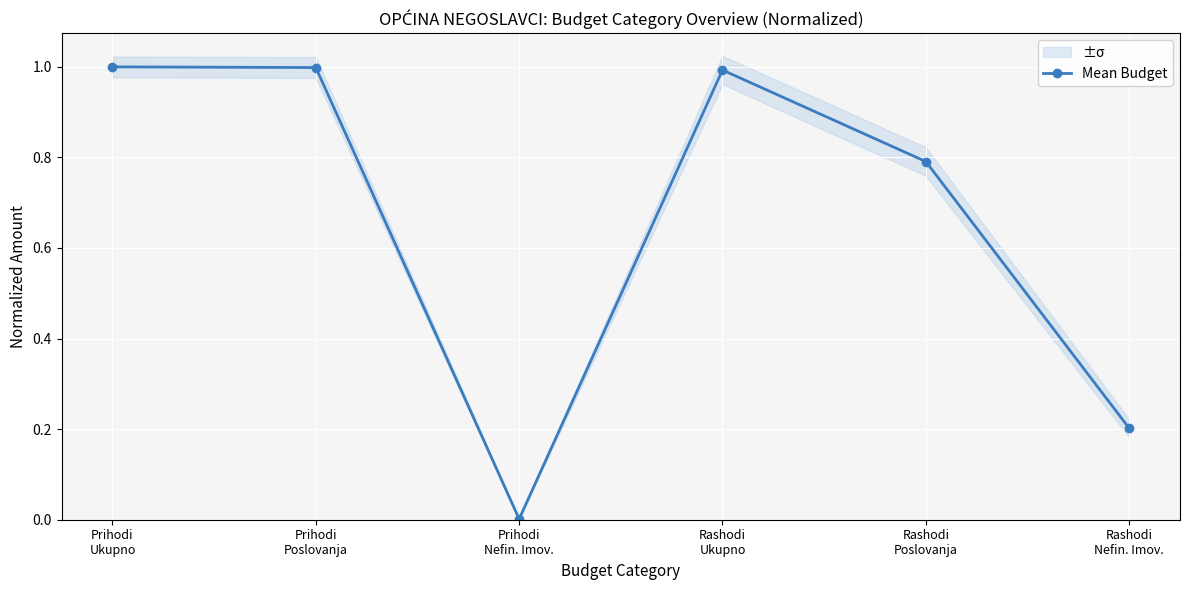

What is the label of the 5th point from the right?

Prihodi
Poslovanja